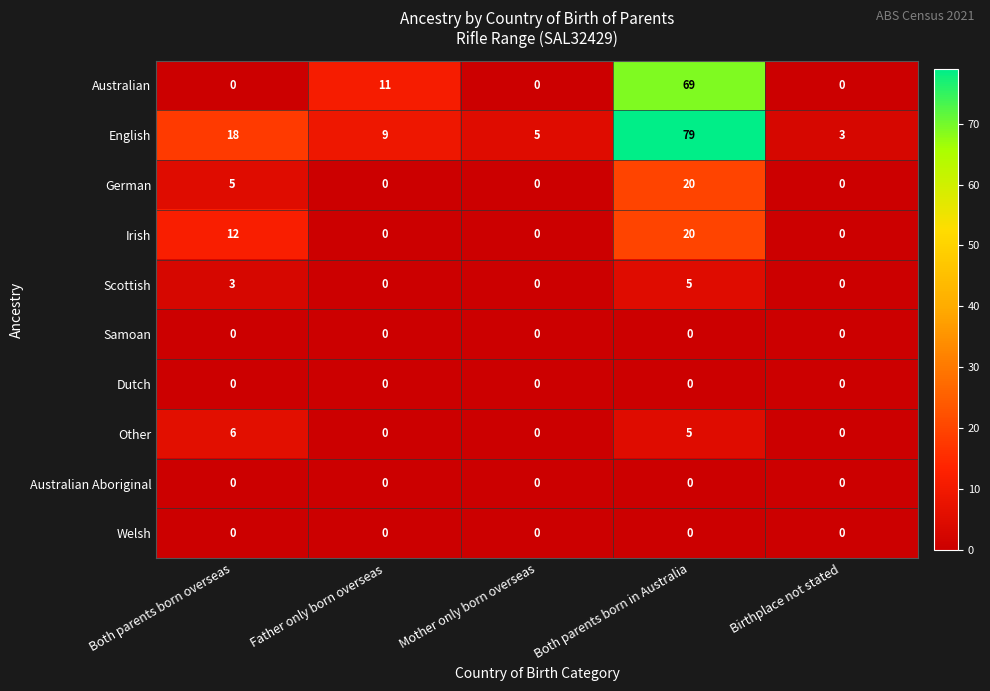

Which label corresponds to the largest value in the chart?

Both parents born in Australia